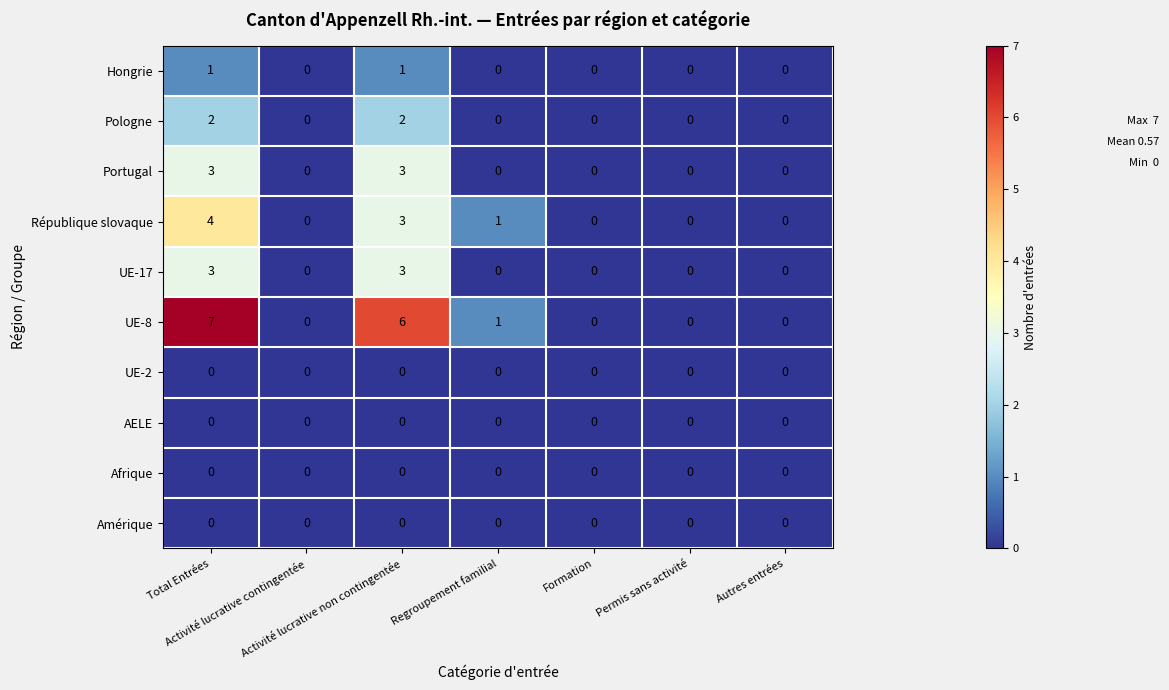

Count the number of data series in this chart.

10